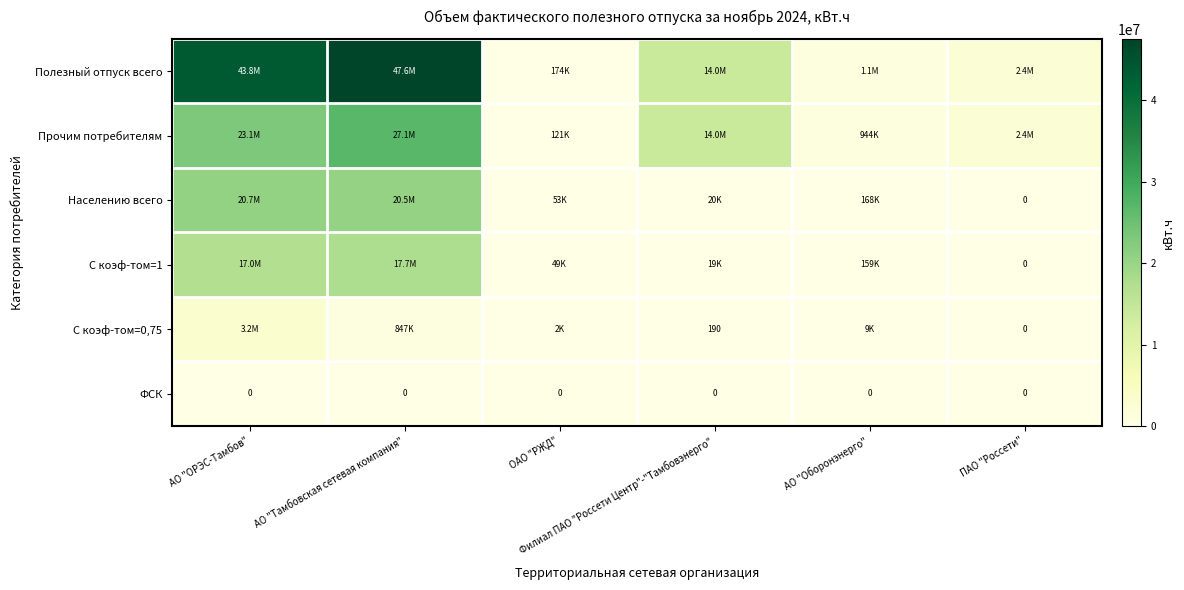

True or false: Полезный отпуск всего has a value of 47561536.0 at АО "Тамбовская сетевая компания".

True